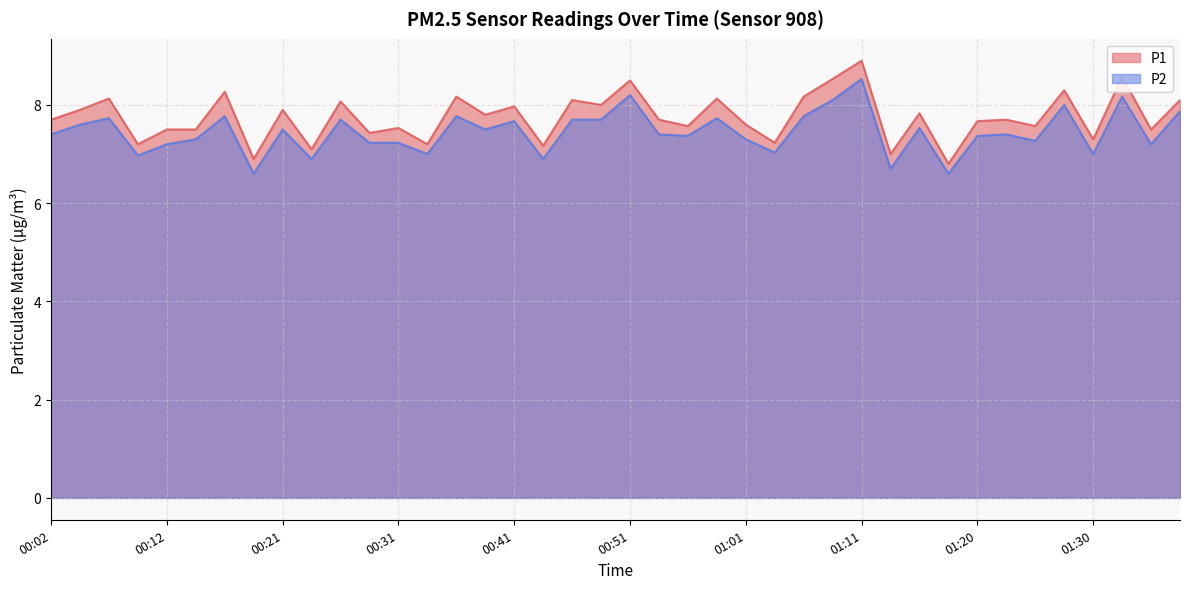

At which category does P2 reach its first local valley?

00:09